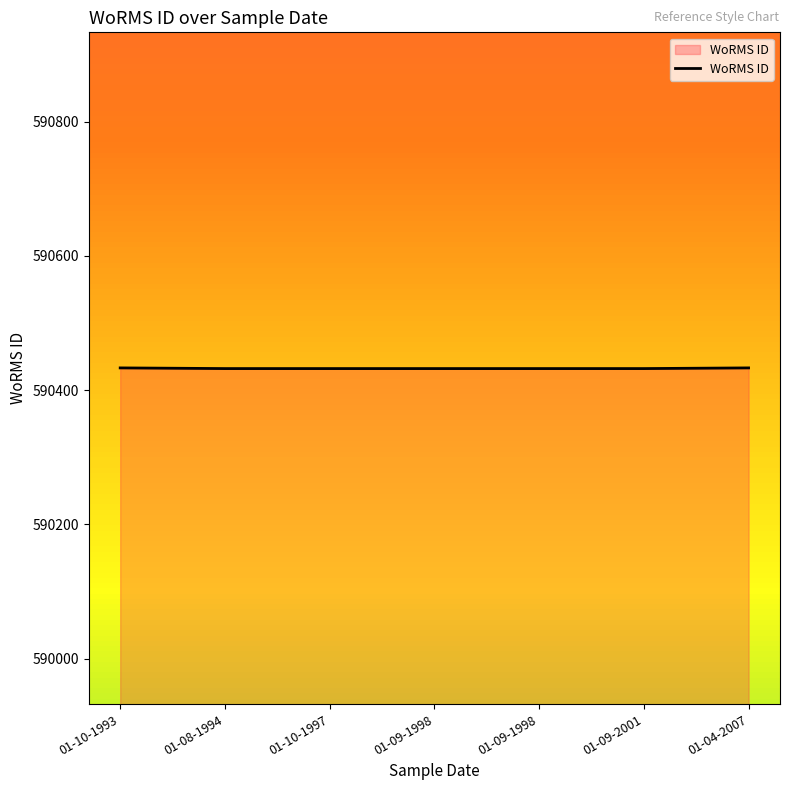

Does the chart display data point markers on the line(s)?

No